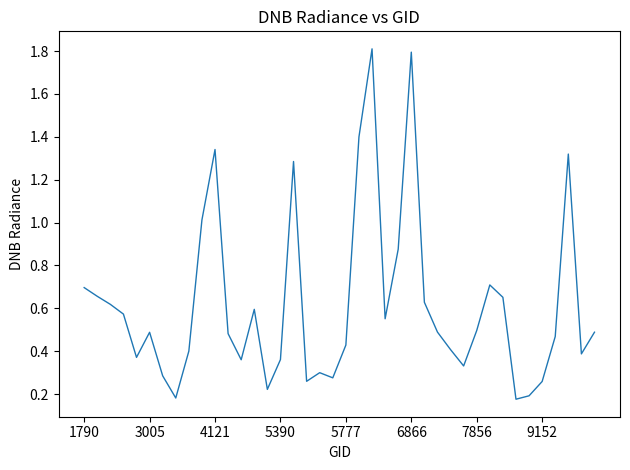

Does the chart display data point markers on the line(s)?

No